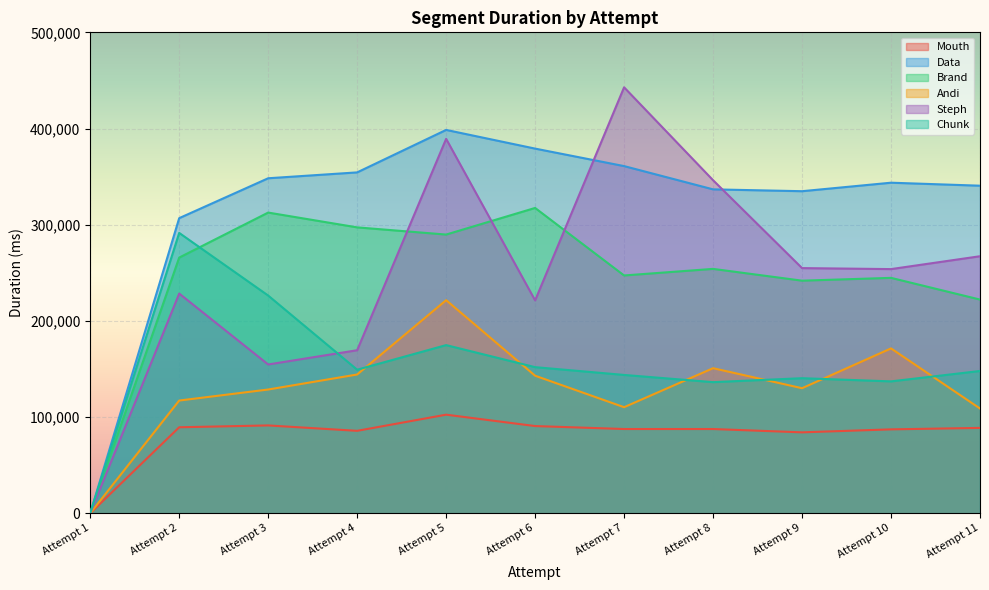

Between which two adjacent categories do Steph and Brand first intersect?

Attempt 4 and Attempt 5